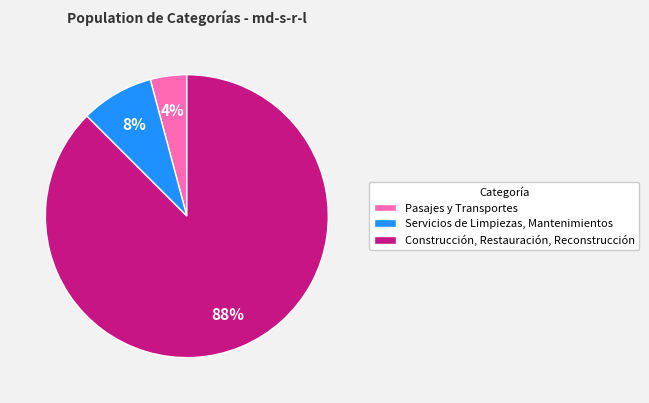

Rank the categories by value from lowest to highest.

Pasajes y Transportes, Servicios de Limpiezas, Mantenimientos, Construcción, Restauración, Reconstrucción